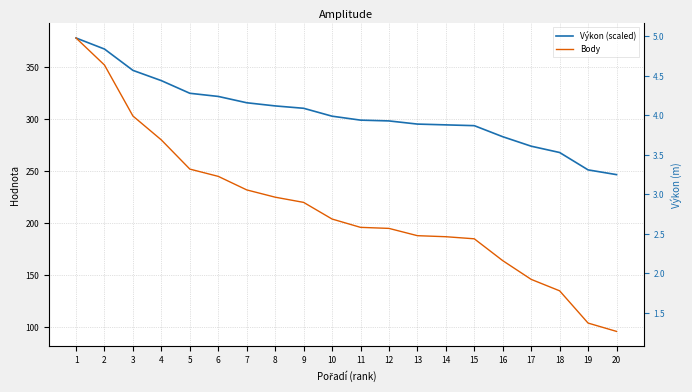

True or false: Body and Výkon (scaled) cross at least once.

False